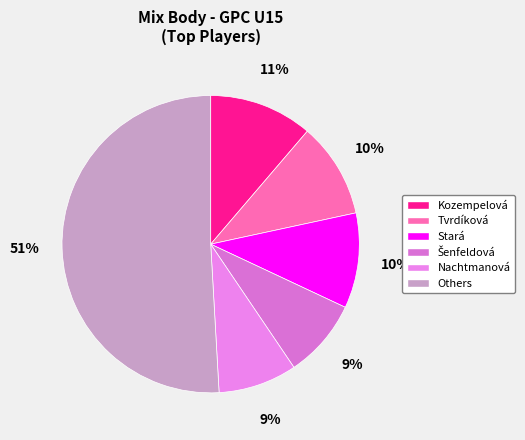

How many segments does this pie chart have?

6